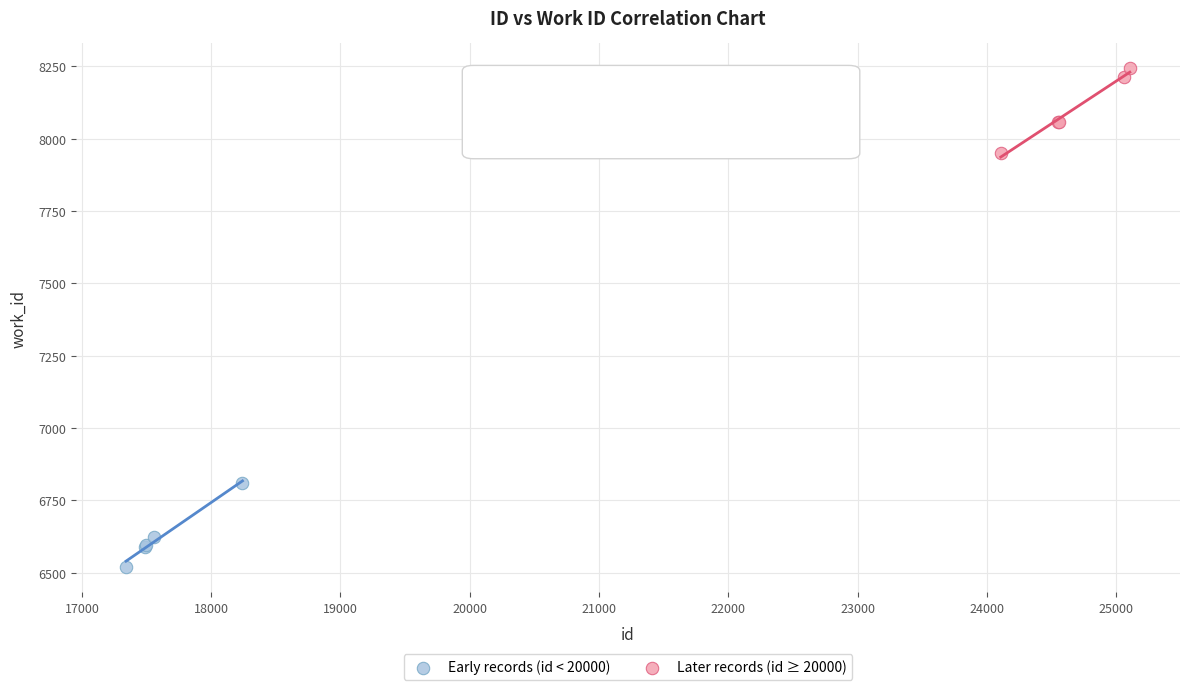

Which series contains the highest Y value?

Later records (id ≥ 20000)